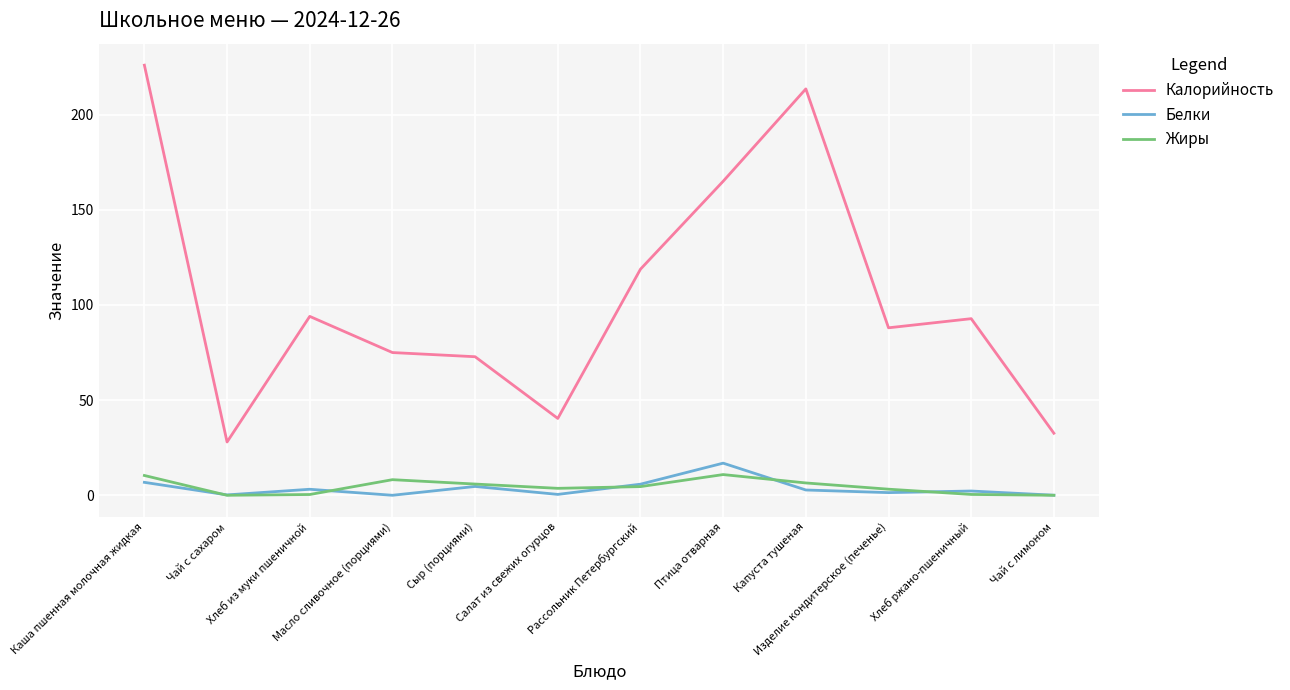

What is the minimum value for Калорийность?

28.0